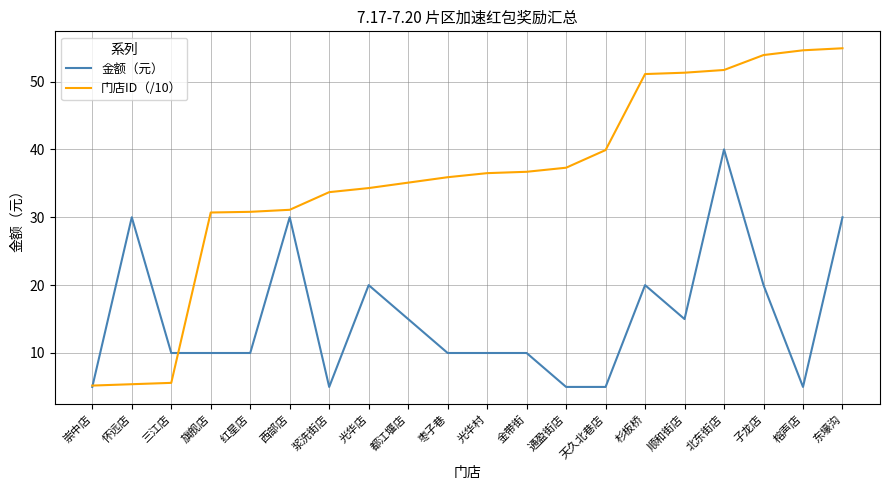

True or false: 金额（元） and 门店ID（/10） intersect in this chart.

True